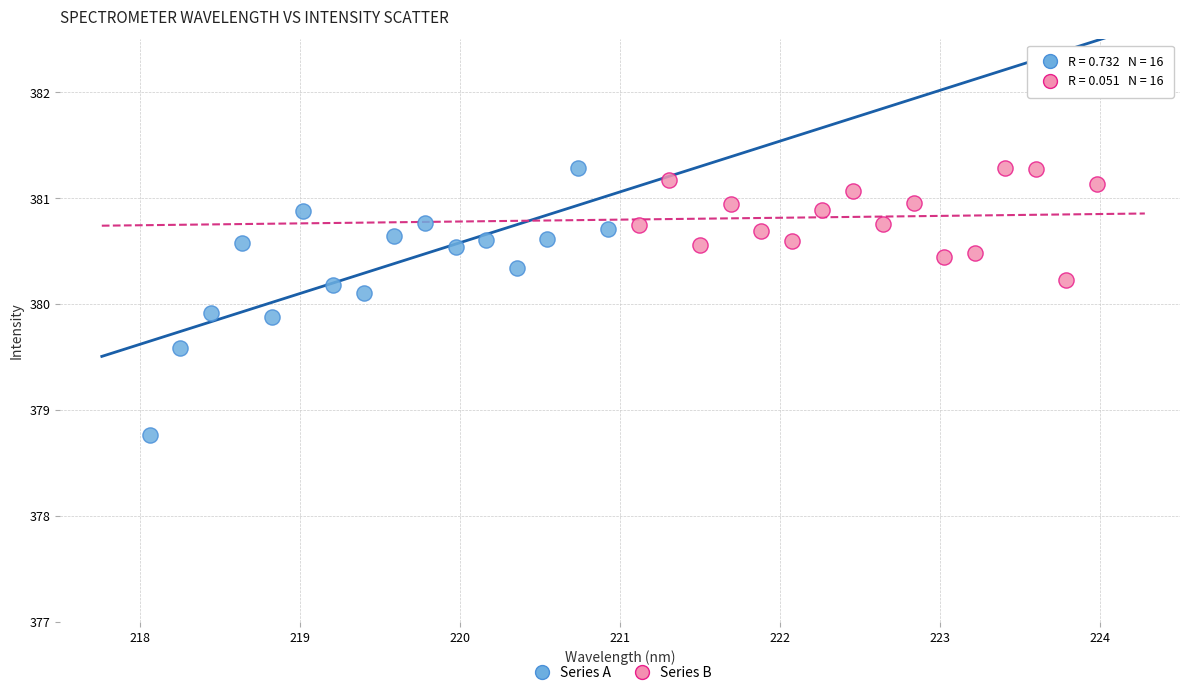

Which series has the widest spread of Y values?

Series A